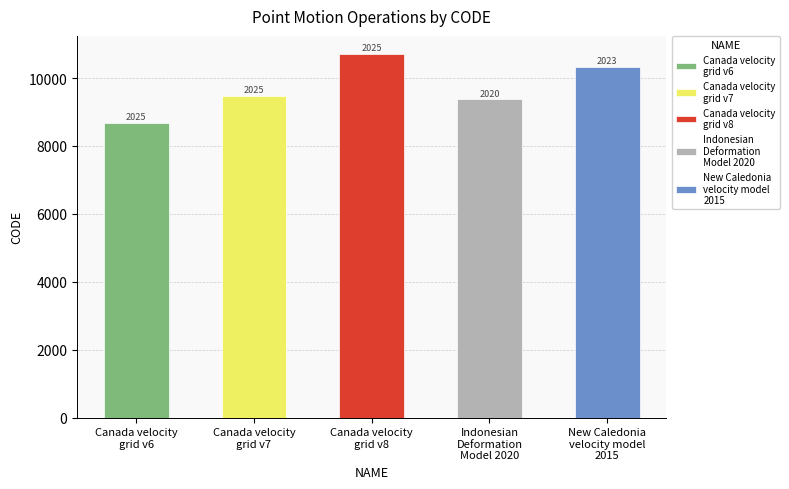

At which category does the chart reach its peak across all series?

Canada velocity
grid v8